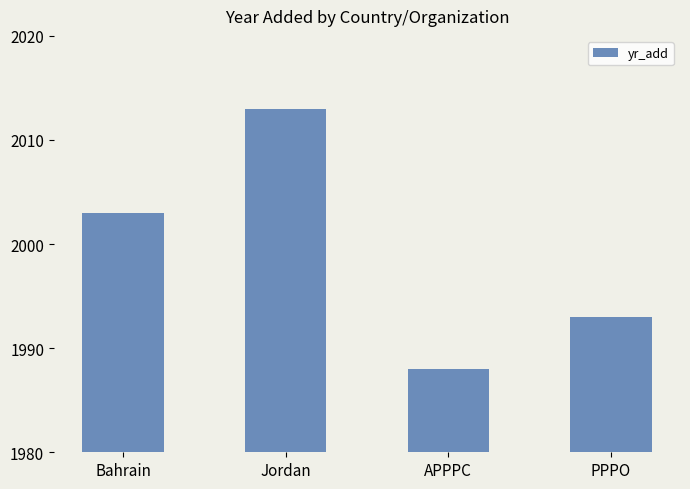

Which label corresponds to the smallest value in the chart?

APPPC